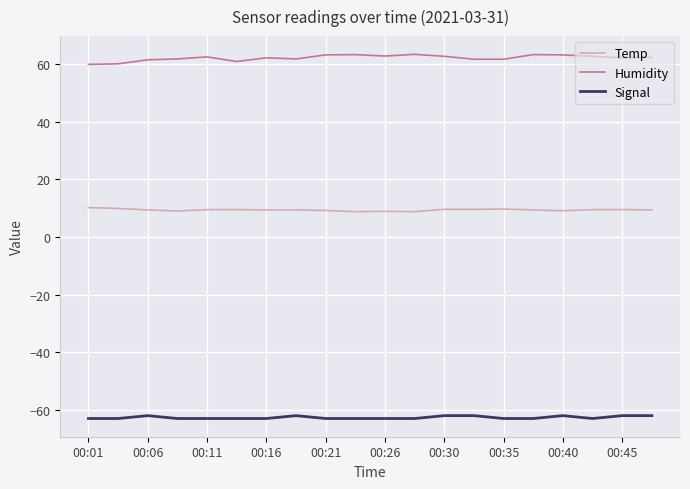

Rank the series by their average value, from highest to lowest.

Humidity, Temp, Signal